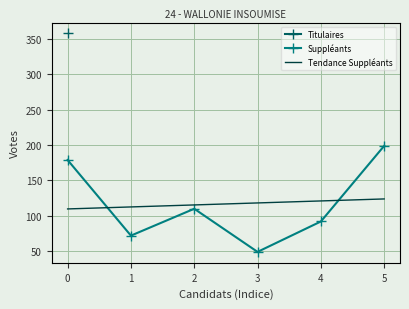

At which label is the value closest to 124?

2